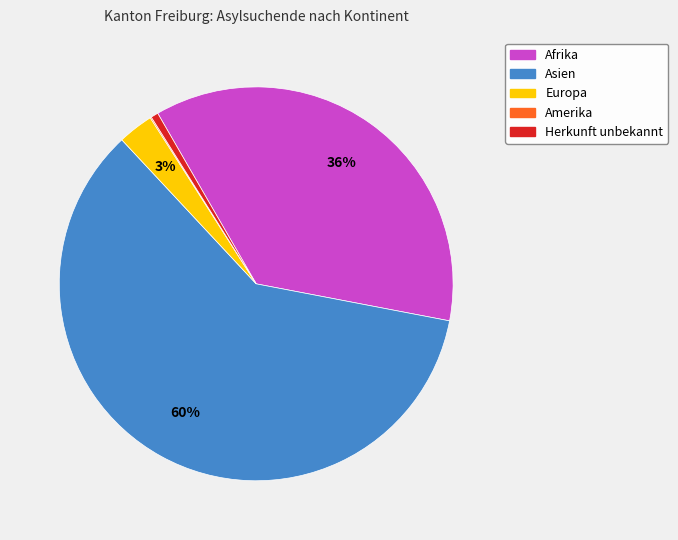

Which slice represents more than half of the pie?

Asien